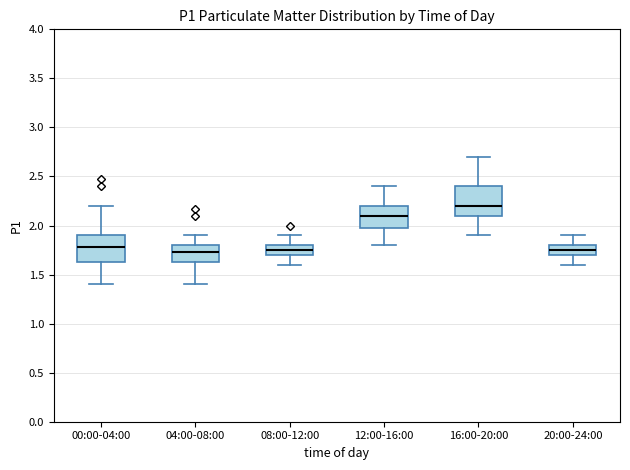

Which box's median line is the highest?

16:00-20:00